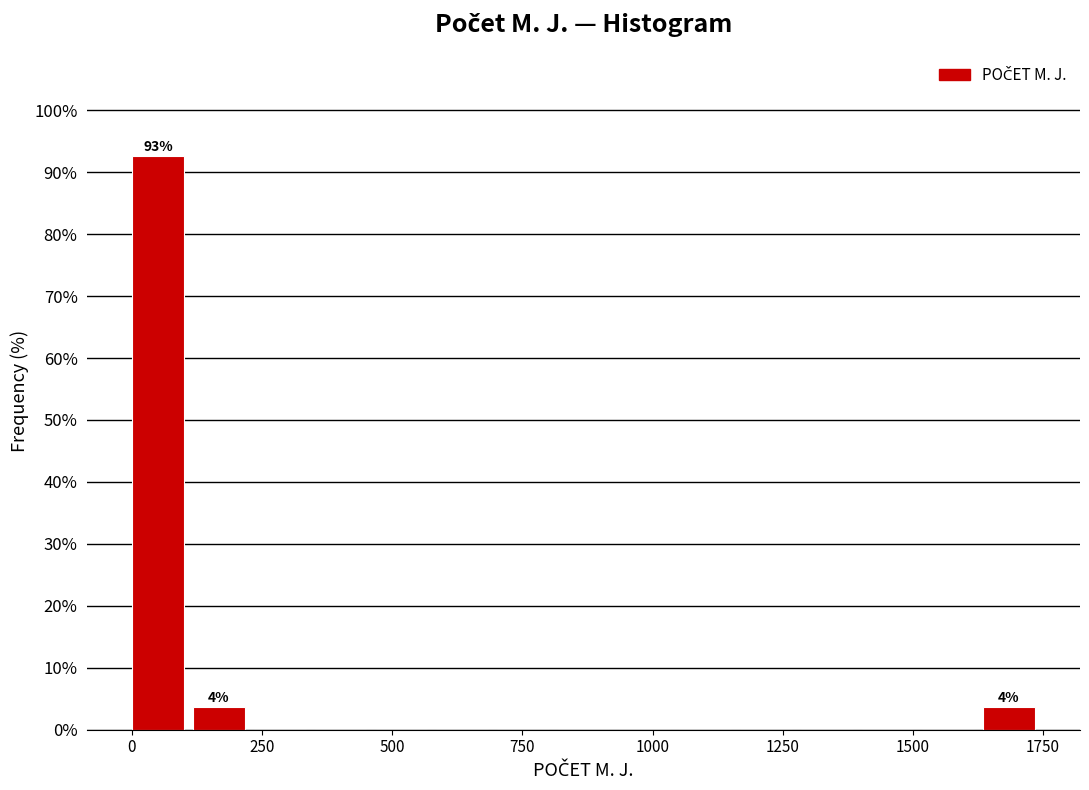

Around what value on the x-axis is the tallest bar? Give the approximate position of its centre, as read against the axis.

50